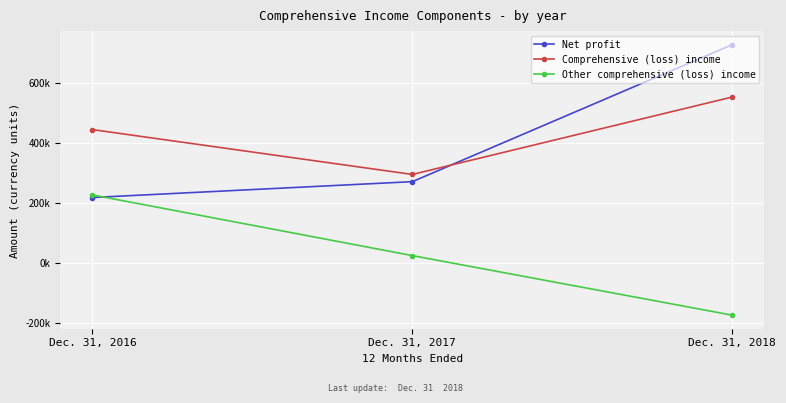

Which has a higher value, Dec. 31, 2017 or Dec. 31, 2018?

Dec. 31, 2018